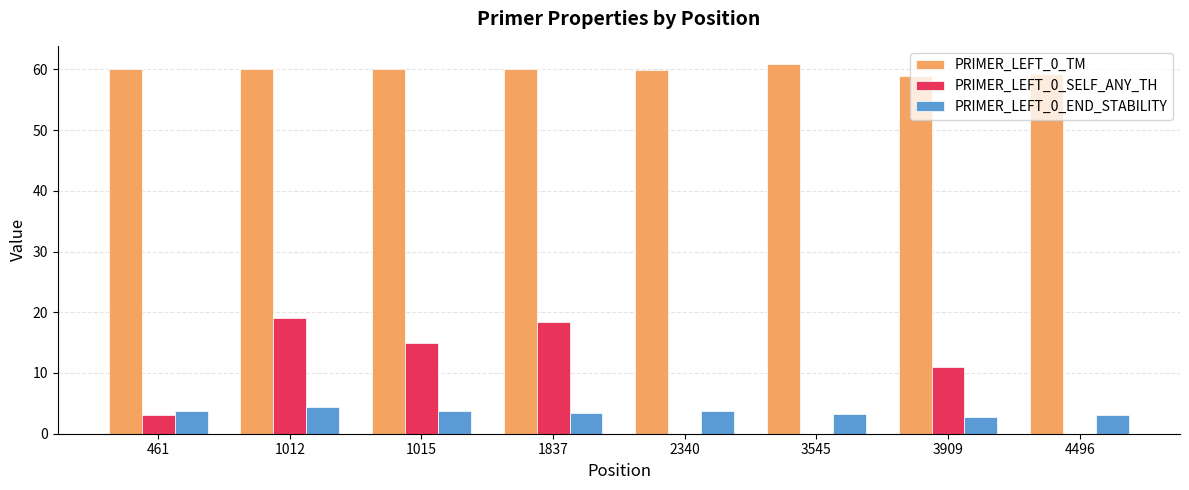

Is the value of PRIMER_LEFT_0_END_STABILITY at 461 greater than the value of PRIMER_LEFT_0_TM at 3909?

No